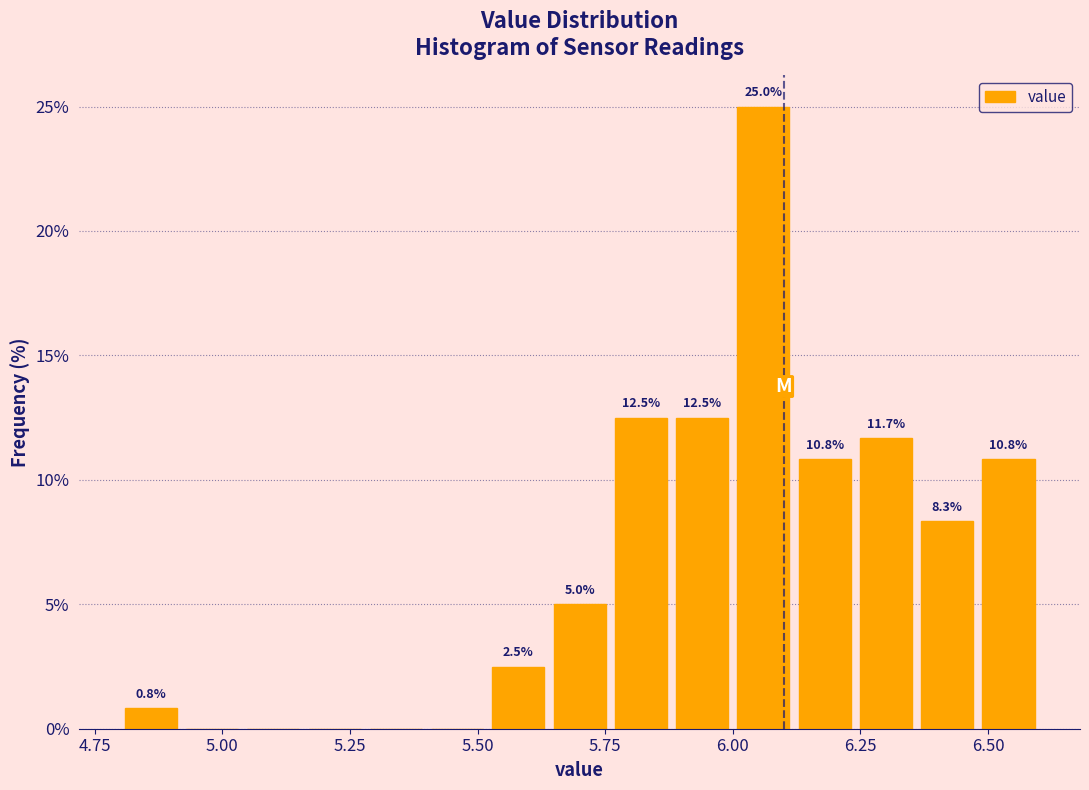

Around what value on the x-axis is the tallest bar? Give the approximate position of its centre, as read against the axis.

6.05